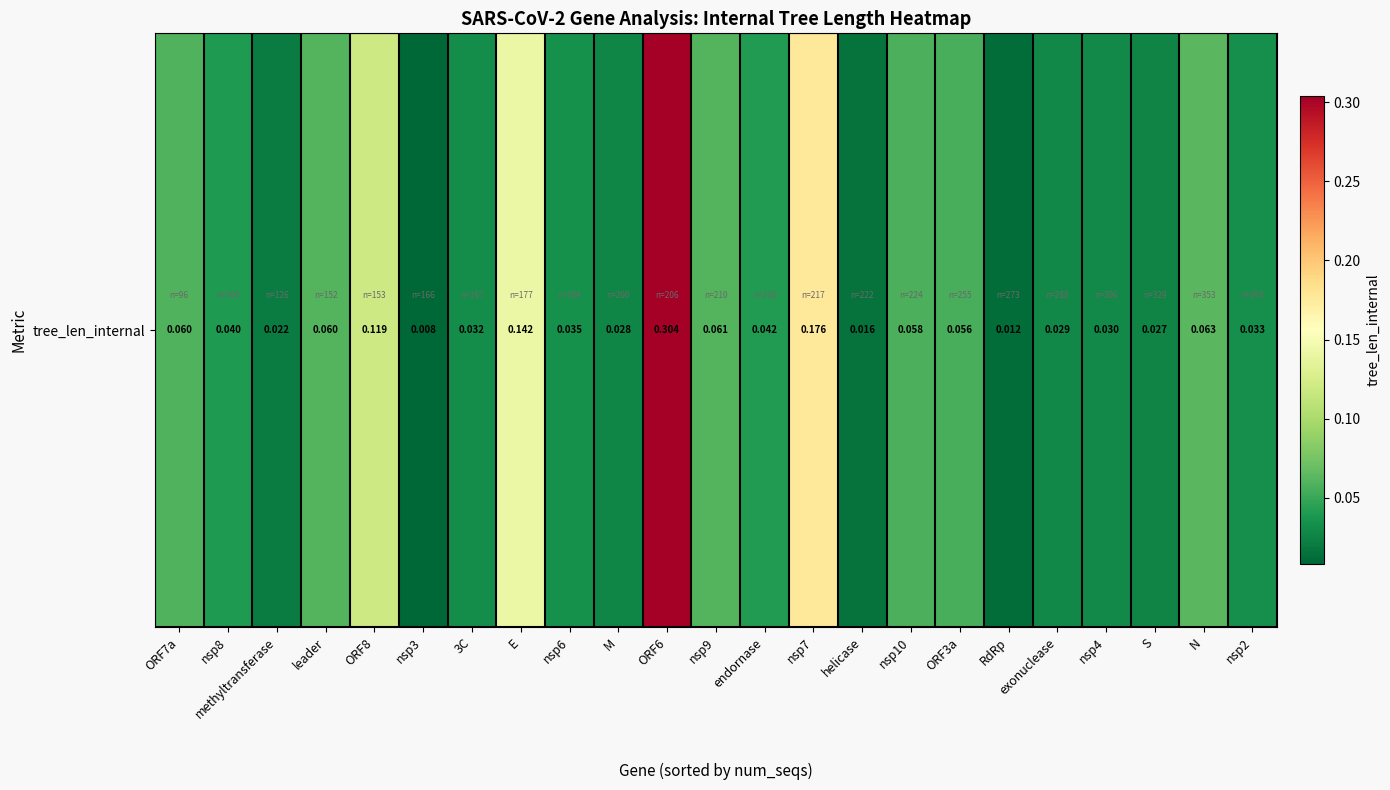

Rank the categories by value from lowest to highest.

nsp3, RdRp, helicase, methyltransferase, S, M, exonuclease, nsp4, 3C, nsp2, nsp6, nsp8, endornase, ORF3a, nsp10, ORF7a, leader, nsp9, N, ORF8, E, nsp7, ORF6